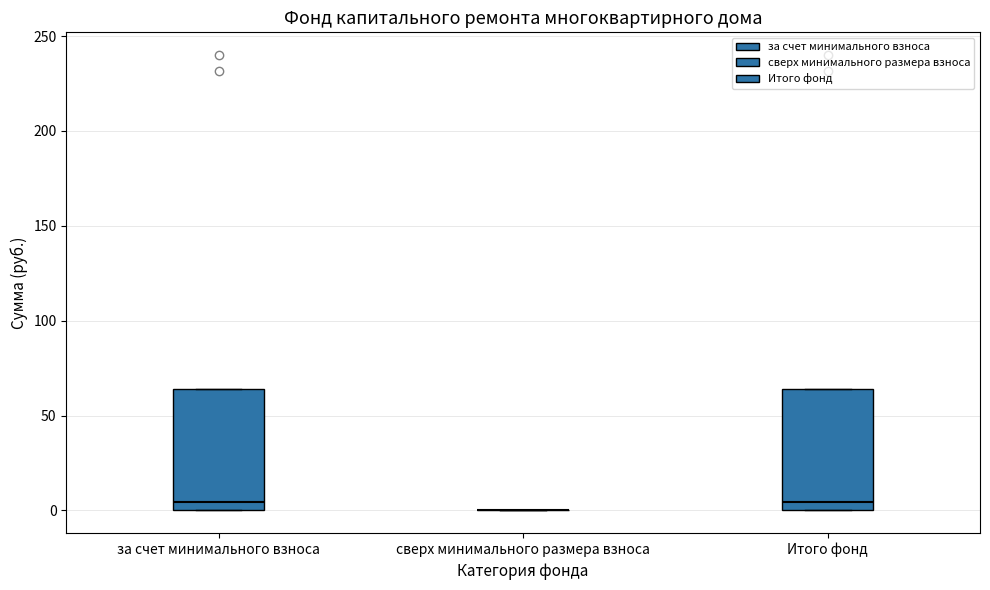

Reading left to right, transcribe this box plot: for each box, give where its median line is, the range the box spans, and where its two whiskers end, as read against the y-axis. The values are not printed on the chart, so give them approximately, as read against the axis.

за счет минимального взноса: median 5, box 0 to 65, whiskers 0 to 65
сверх минимального размера взноса: box collapsed to a line at 0, whiskers 0 to 0
Итого фонд: median 5, box 0 to 65, whiskers 0 to 65